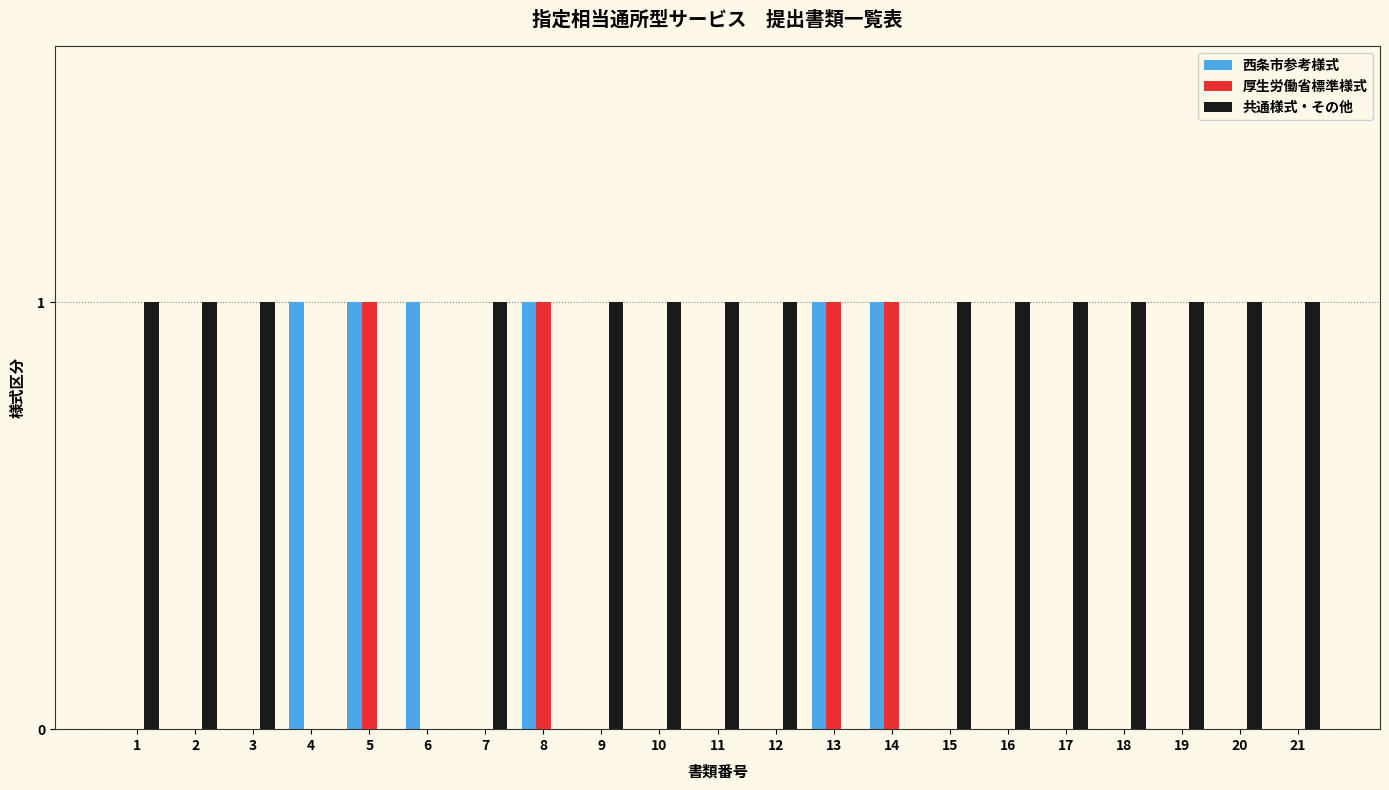

What is the highest value of the 厚生労働省標準様式 series?

1